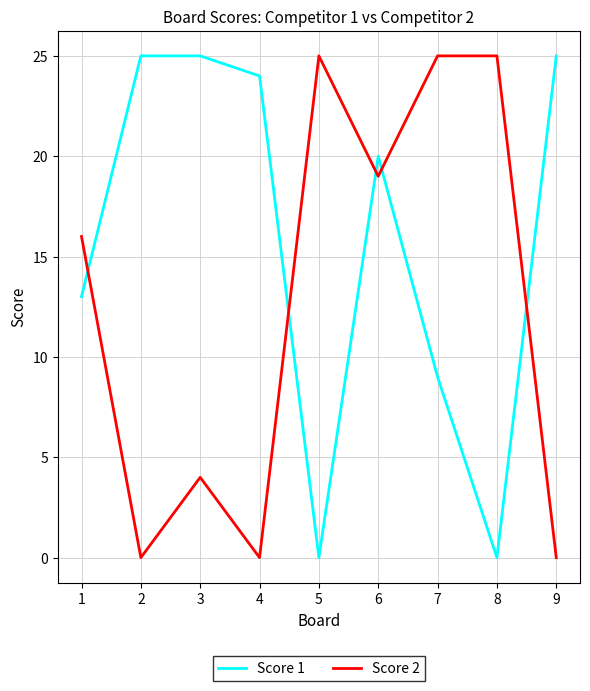

Count the Score 2 values in the range 0 to 25.

9